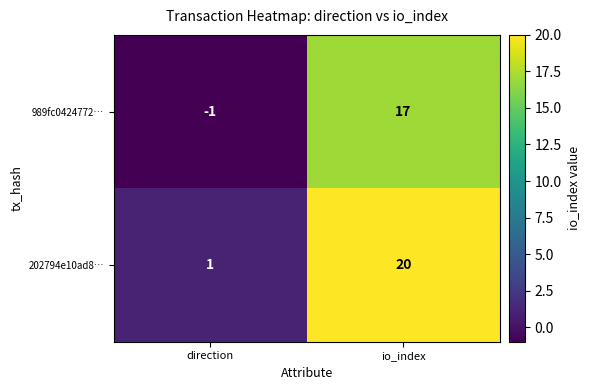

At which category is the sum across all series the highest?

io_index